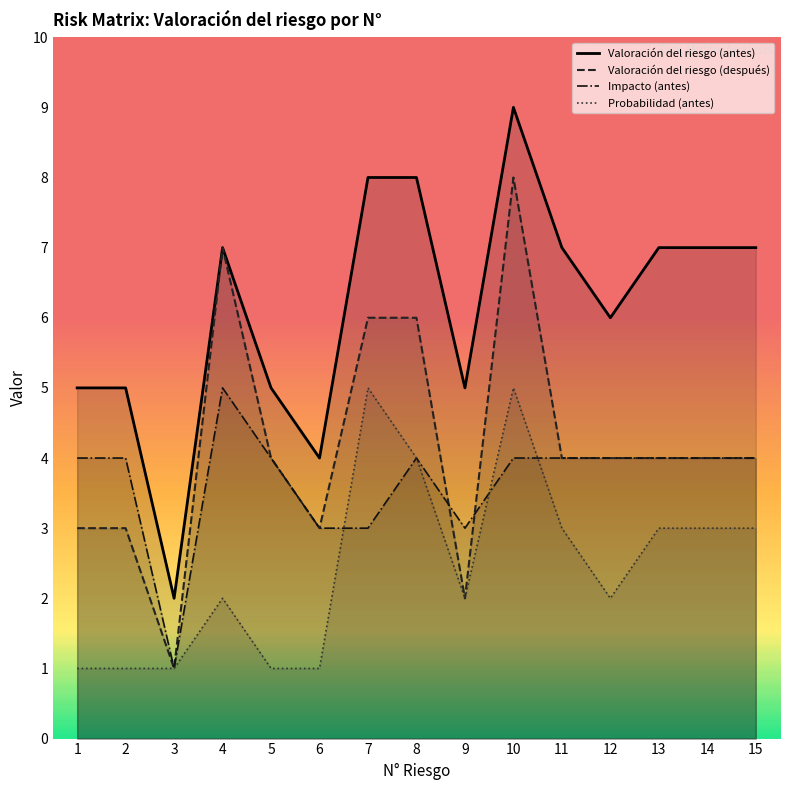

What is the minimum value shown in the chart?

1